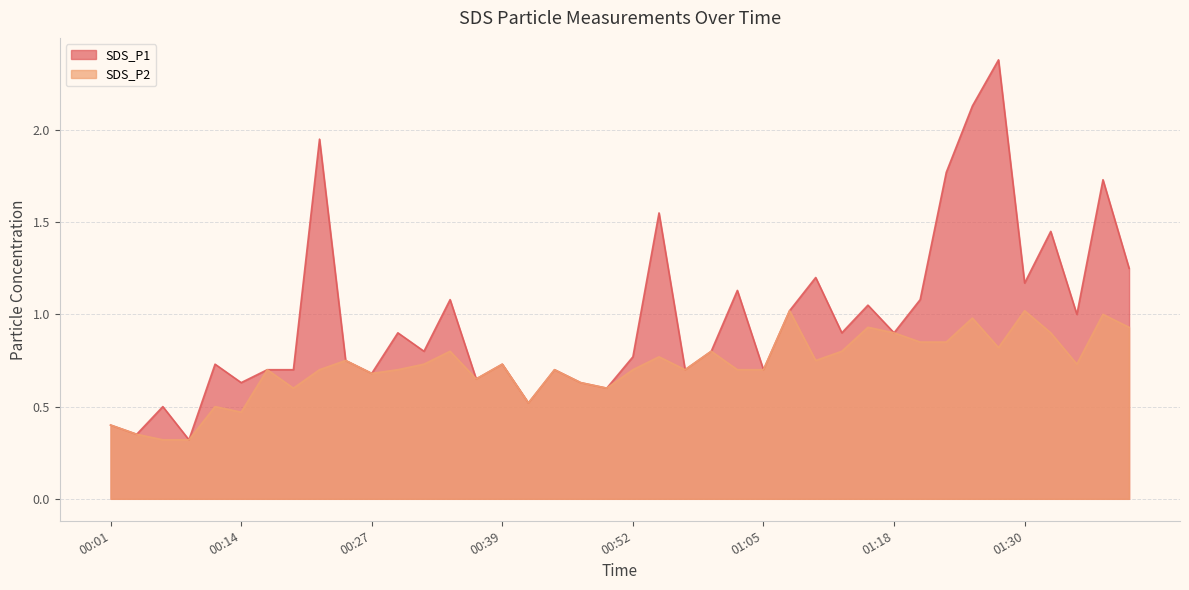

Between 00:47 and 00:55, which series saw the biggest shift?

SDS_P1